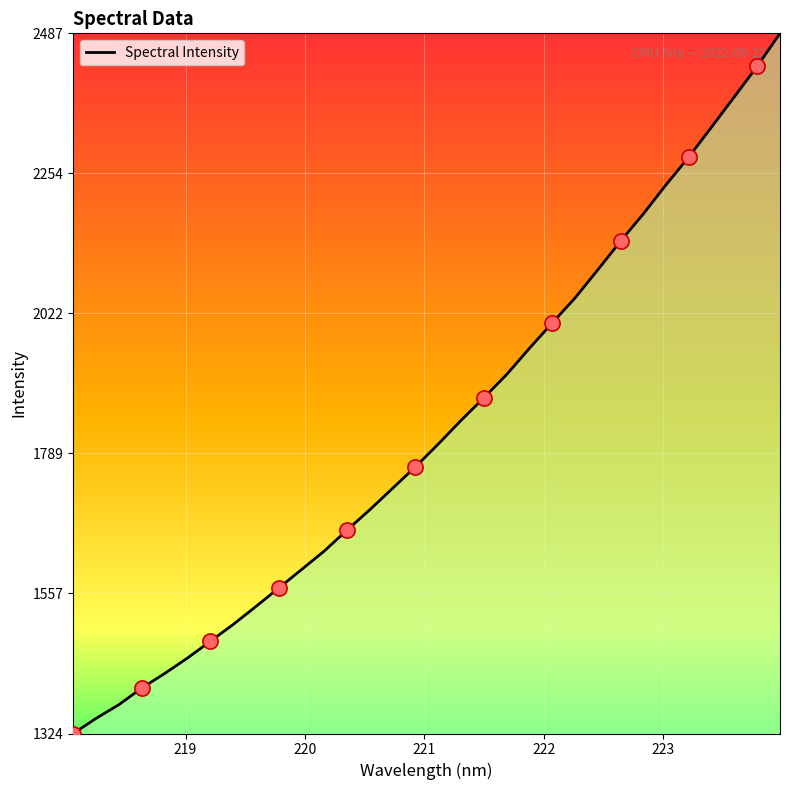

What is the smallest value displayed?

1324.1